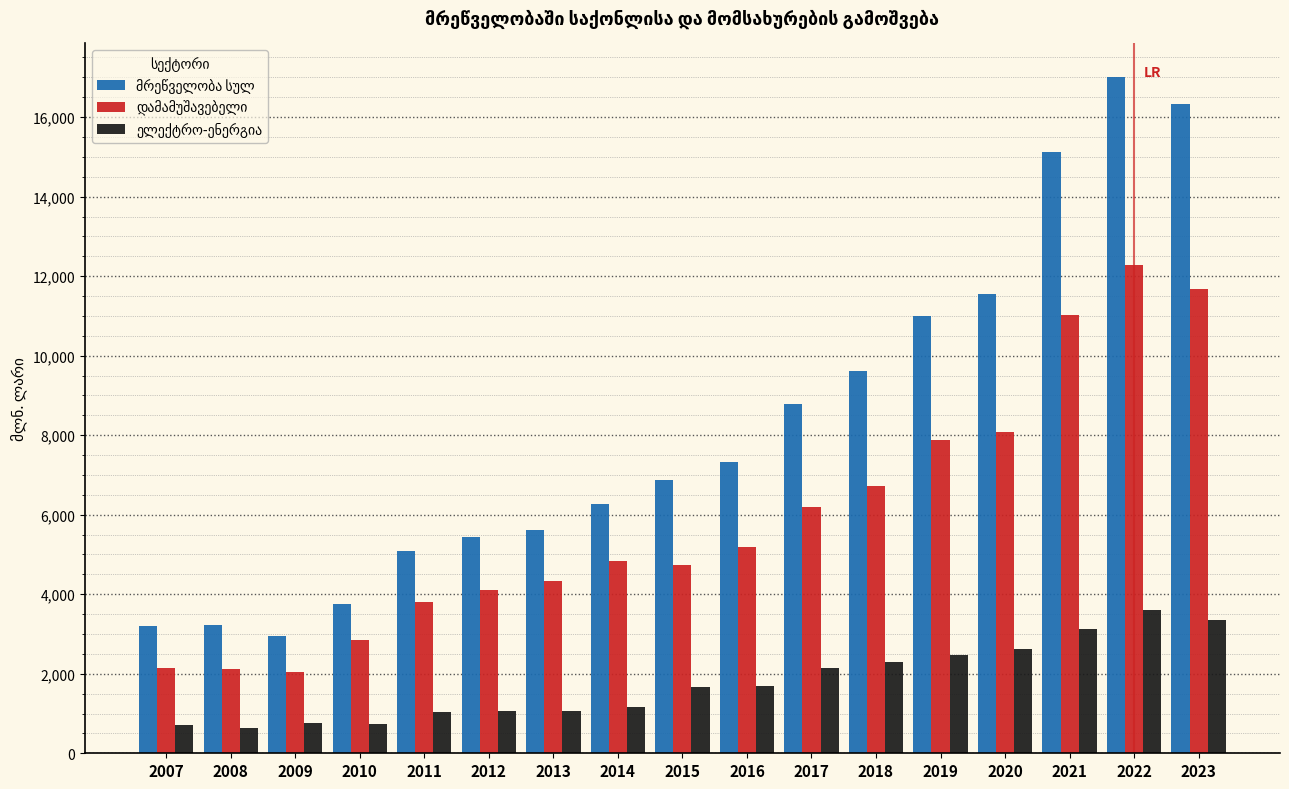

What is the total value across all series at 2015?

13273.0